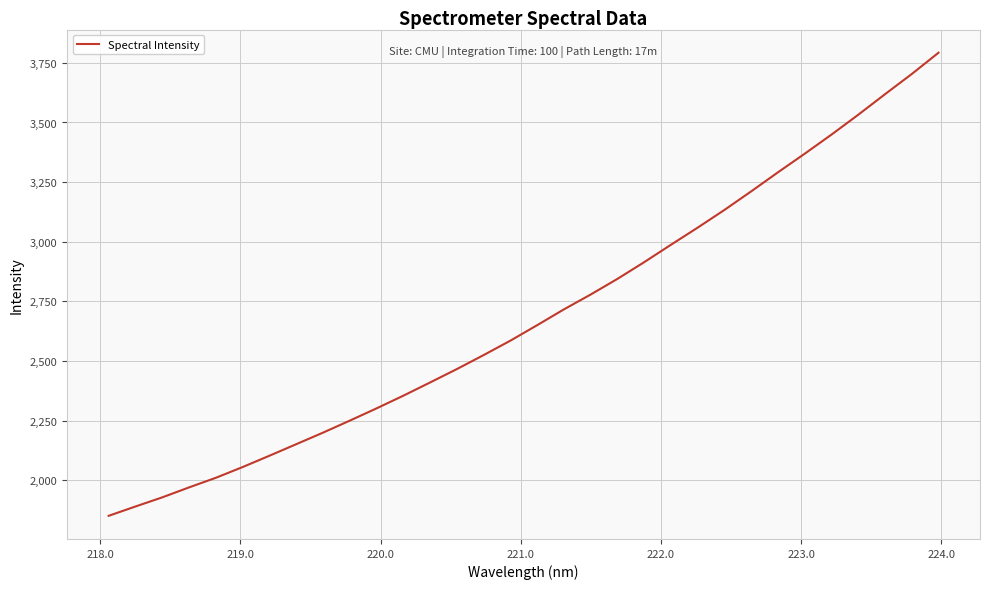

What is the greatest value displayed?

3792.4